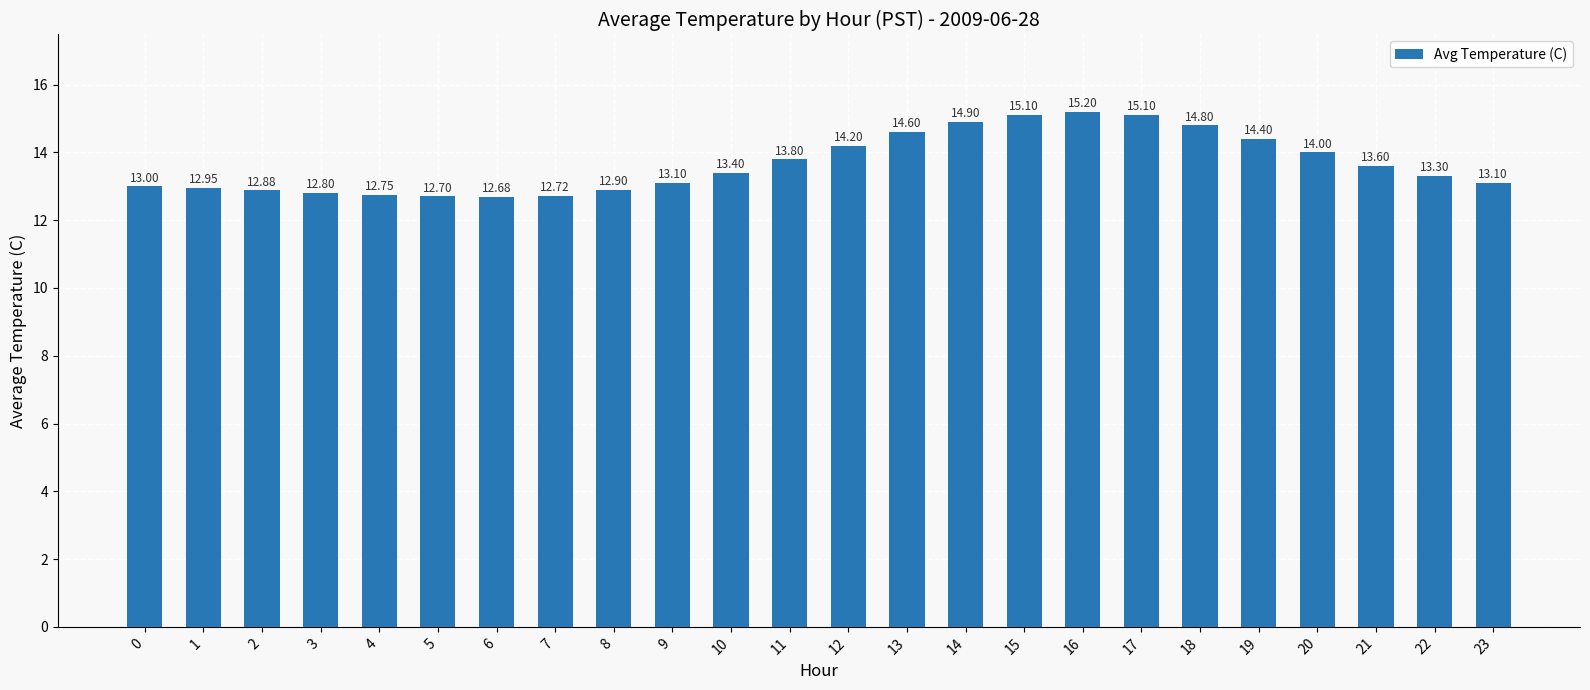

Which category has the highest value across all series?

16